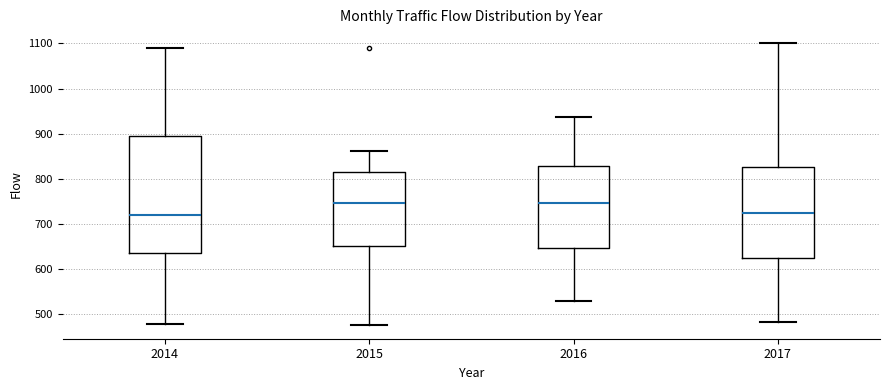

Reading left to right, read every box against the y-axis: the position of its median line, the range the box covers, and the ends of its whiskers. The values are not printed on the chart, so give them approximately, as read against the axis.

2014: median 720, box 640 to 890, whiskers 480 to 1090
2015: median 750, box 650 to 820, whiskers 480 to 860
2016: median 750, box 650 to 830, whiskers 530 to 940
2017: median 720, box 630 to 830, whiskers 480 to 1100